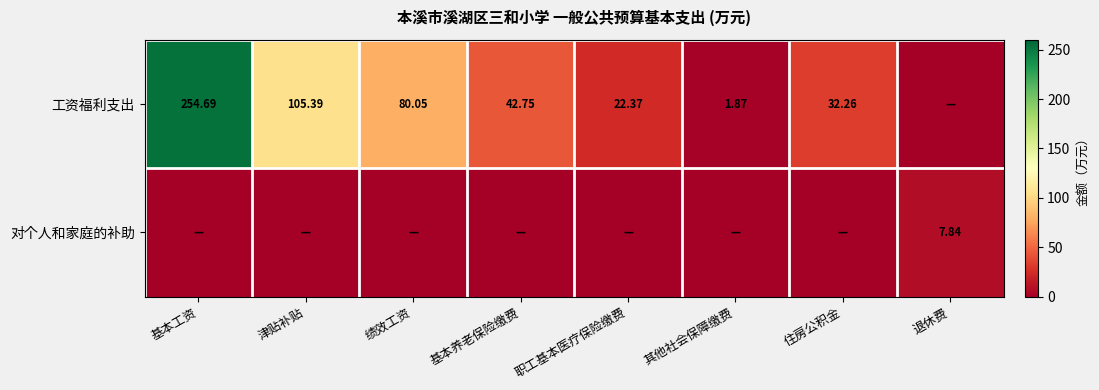

At which category is the sum across all series the highest?

基本工资